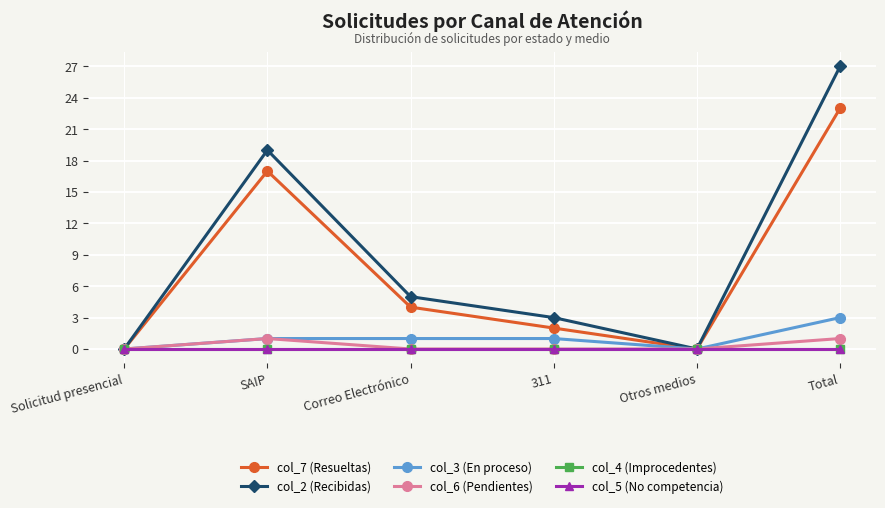

At which category does col_7 (Resueltas) reach its first local valley?

Otros medios